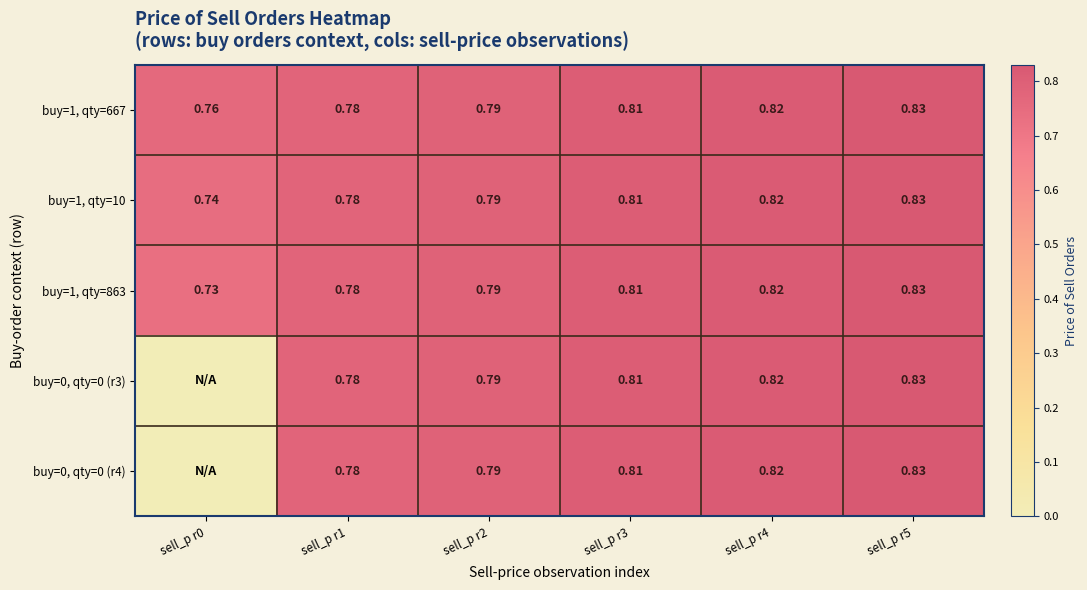

Between sell_p r1 and sell_p r3, which series saw the biggest shift?

buy=1, qty=667